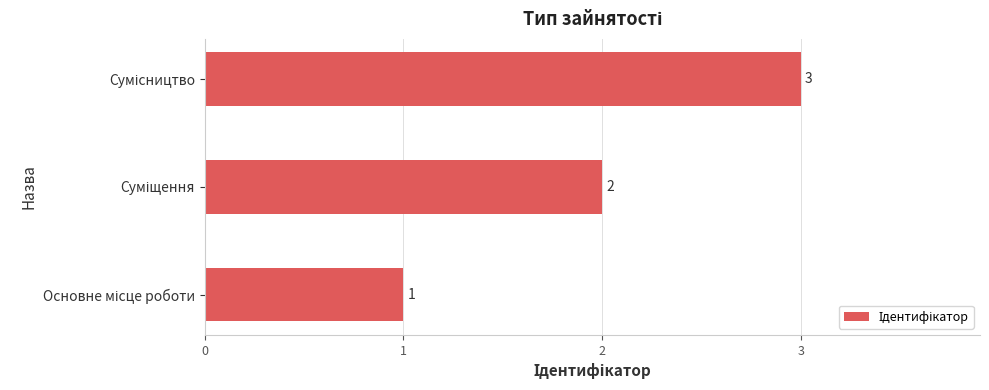

What is the difference between the maximum and minimum values?

2